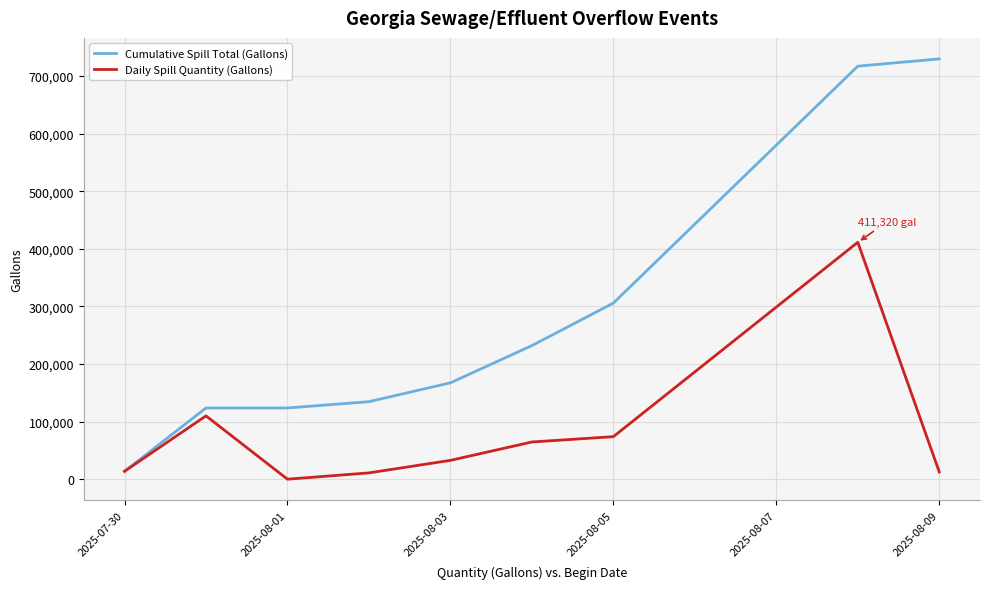

List the series in order of their peak value, highest first.

Cumulative Spill Total (Gallons), Daily Spill Quantity (Gallons)